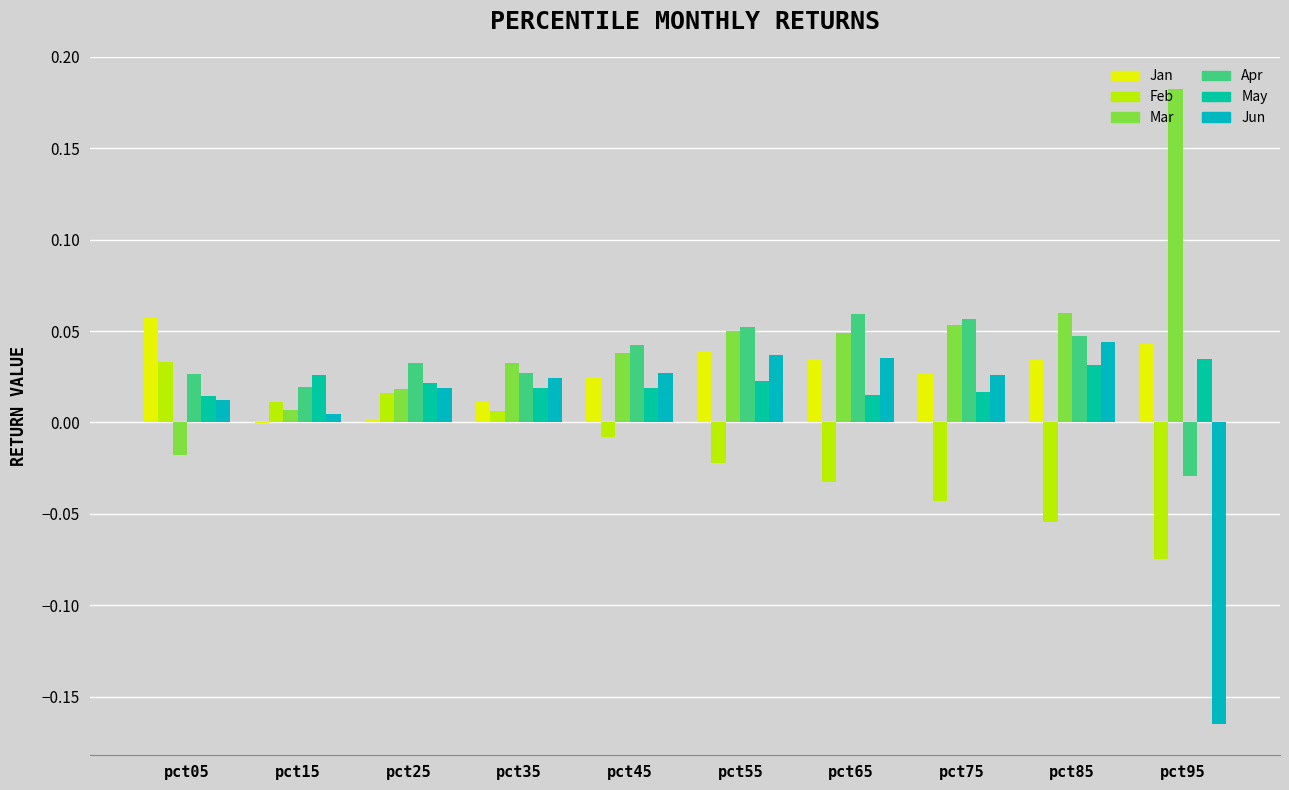

List the labels in order of Feb value, smallest first.

pct95, pct85, pct75, pct65, pct55, pct45, pct35, pct15, pct25, pct05